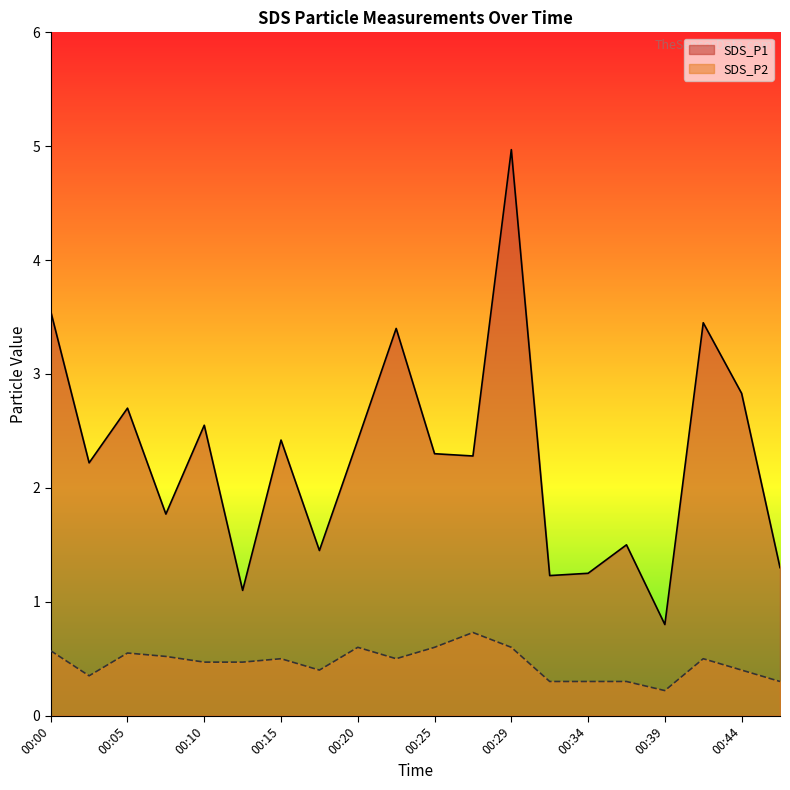

What value does the SDS_P1 series have at 00:12?

1.1